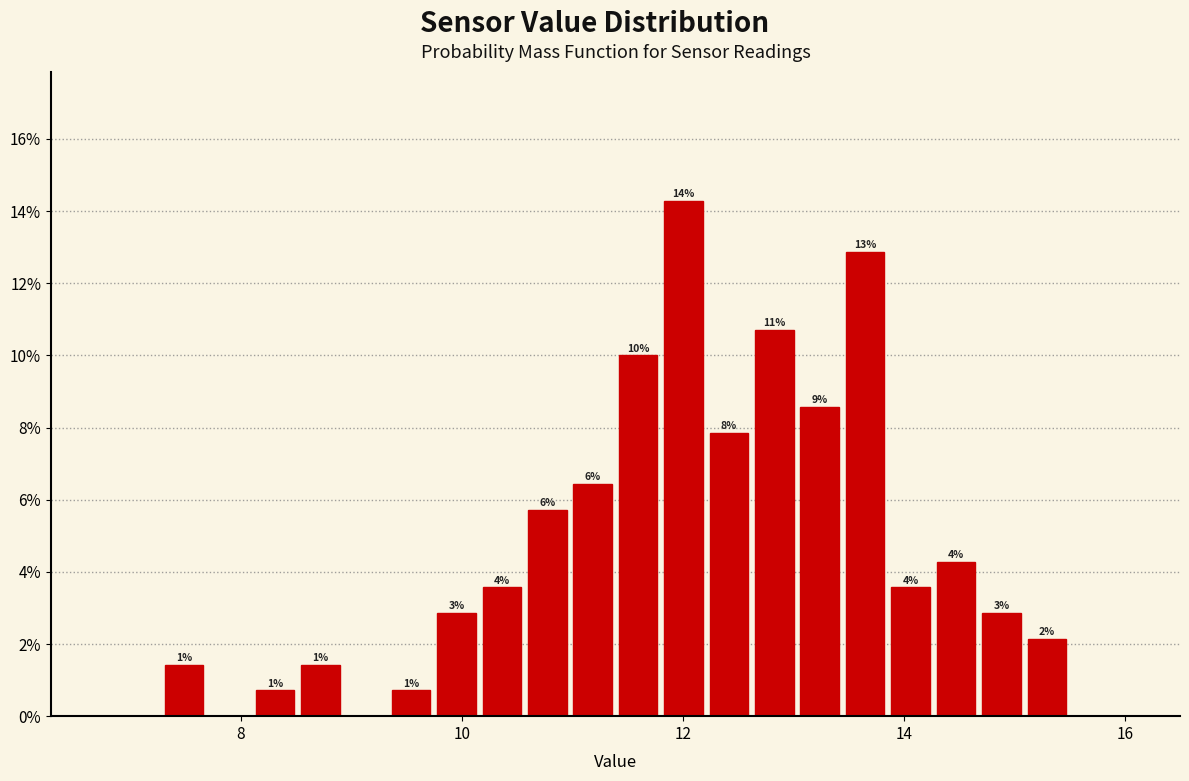

Around what value on the x-axis is the tallest bar? Give the approximate position of its centre, as read against the axis.

12.0